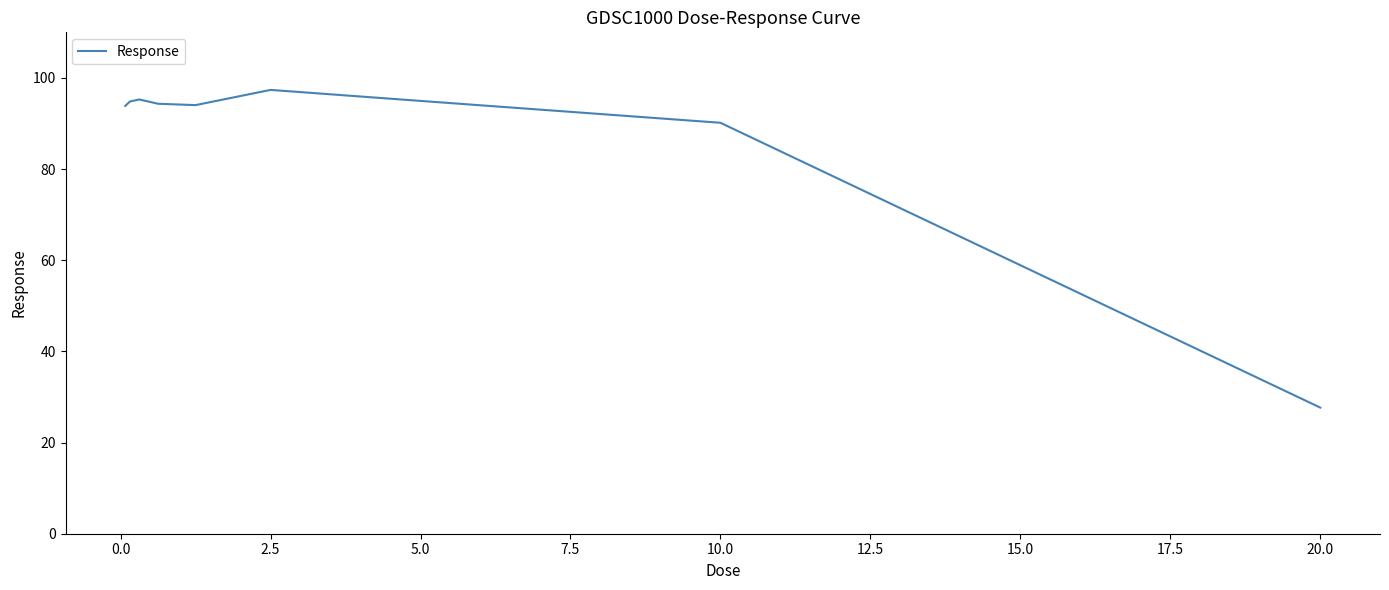

True or false: there are more than 2 points higher than both neighbors.

False